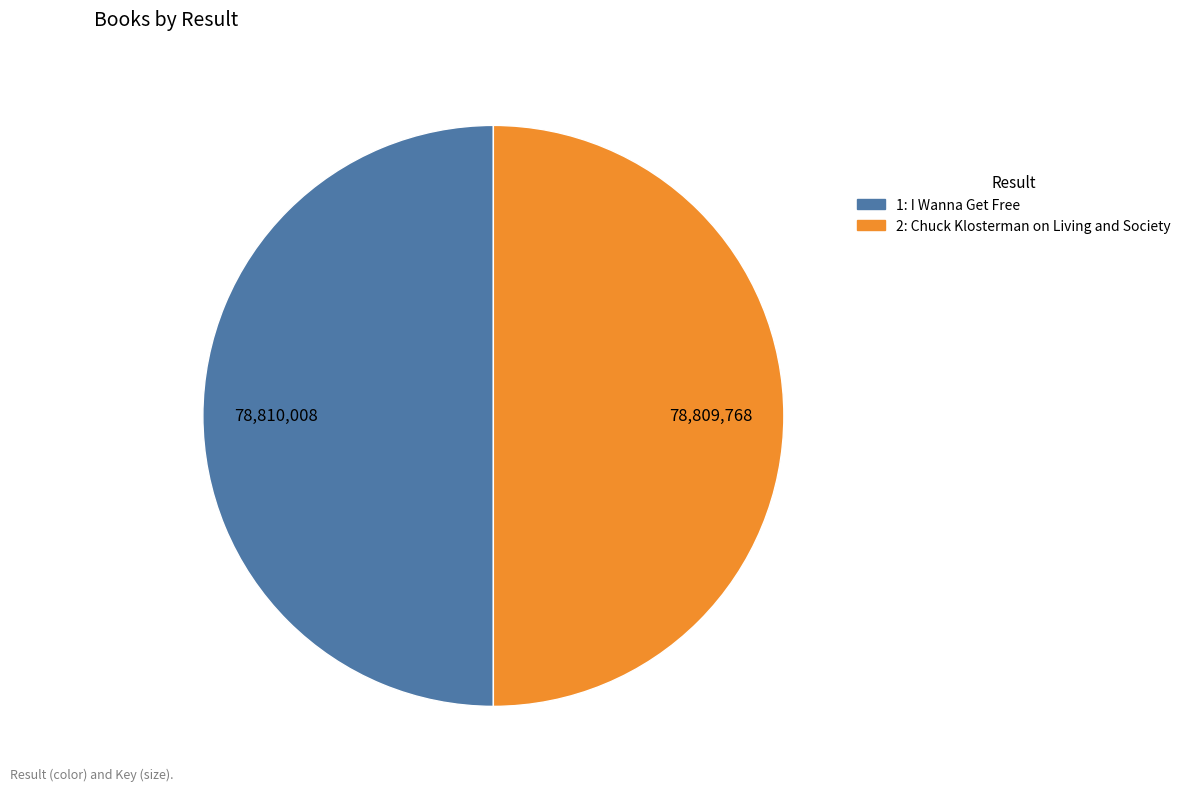

Do 1 and 2 together represent more than half of the pie?

Yes